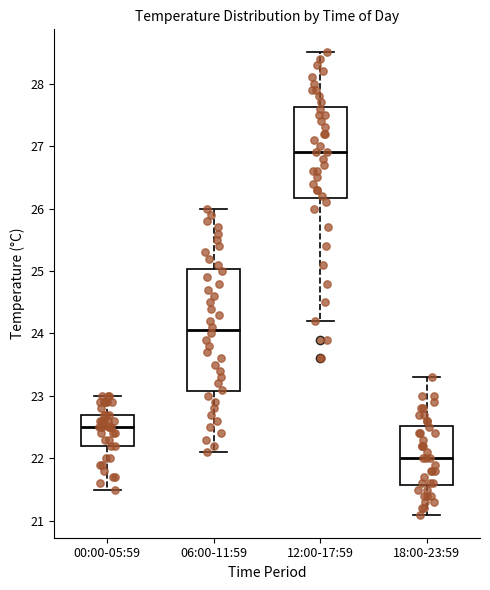

Reading left to right, transcribe this box plot: for each box, give where its median line is, the range the box spans, and where its two whiskers end, as read against the y-axis. The values are not printed on the chart, so give them approximately, as read against the axis.

00:00-05:59: median 22.5, box 22.2 to 22.7, whiskers 21.5 to 23.0
06:00-11:59: median 24.1, box 23.1 to 25.0, whiskers 22.1 to 26.0
12:00-17:59: median 26.9, box 26.2 to 27.6, whiskers 24.2 to 28.5
18:00-23:59: median 22.0, box 21.6 to 22.5, whiskers 21.1 to 23.3